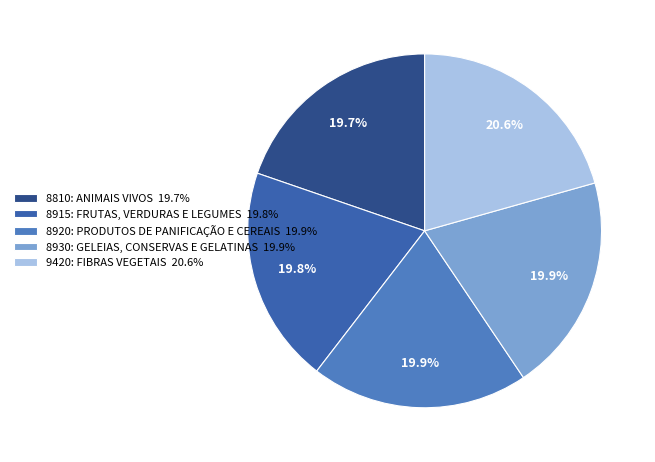

Which has a higher value, 8810: ANIMAIS VIVOS or 8930: GELEIAS, CONSERVAS E GELATINAS?

8930: GELEIAS, CONSERVAS E GELATINAS